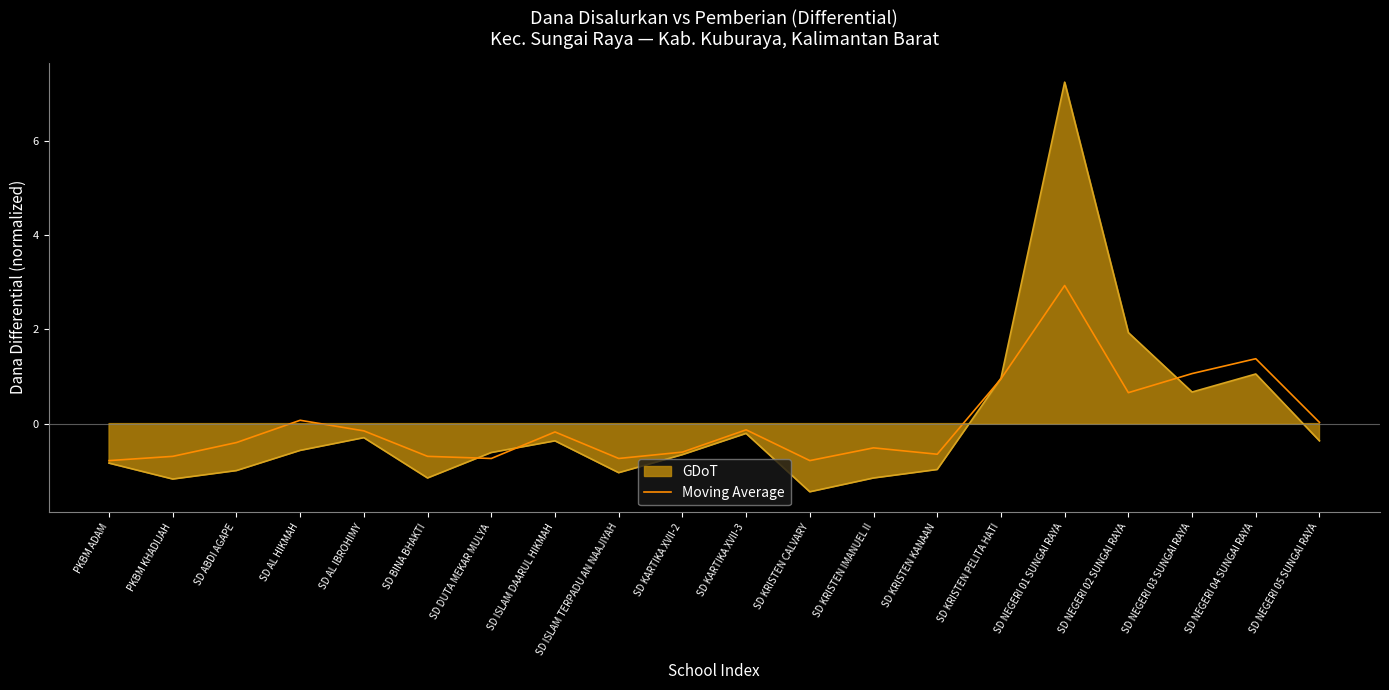

What position from the left is SD KRISTEN IMANUEL II?

13